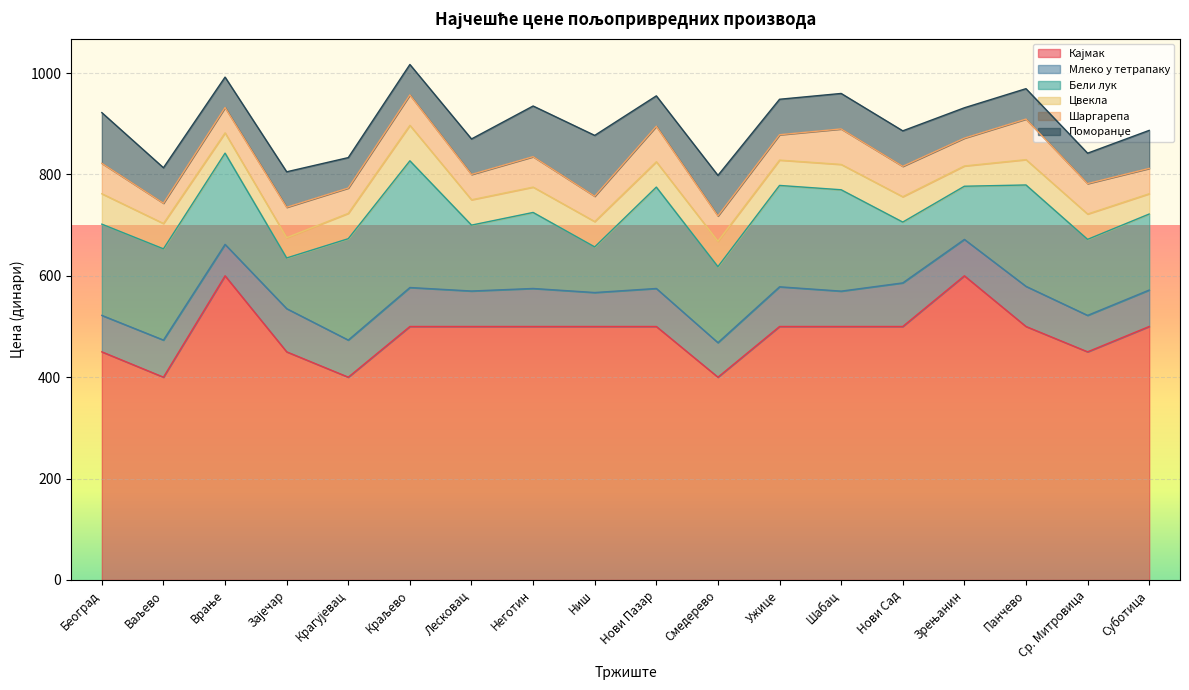

Which series has the widest spread of values?

Кајмак